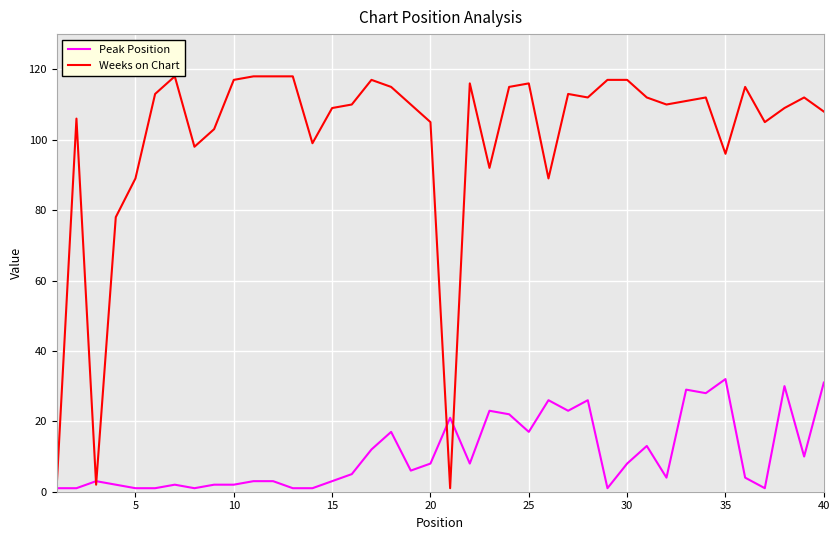

Reading right to left, transcribe all the data shown in this chart.

Peak Position: 31	10	30	1	4	32	28	29	4	13	8	1	26	23	26	17	22	23	8	21	8	6	17	12	5	3	1	1	3	3	2	2	1	2	1	1	2	3	1	1
Weeks on Chart: 108	112	109	105	115	96	112	111	110	112	117	117	112	113	89	116	115	92	116	1	105	110	115	117	110	109	99	118	118	118	117	103	98	118	113	89	78	2	106	2